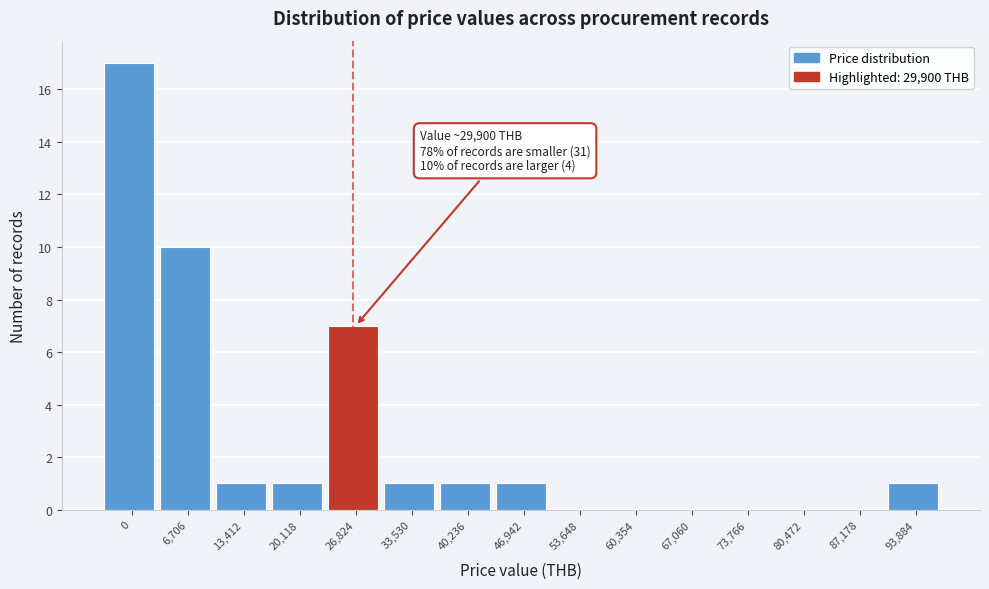

Reading right to left, what are all the values shown in this chart?

93,884=1	87,178=0	80,472=0	73,766=0	67,060=0	60,354=0	53,648=0	46,942=1	40,236=1	33,530=1	26,824=7	20,118=1	13,412=1	6,706=10	0=17